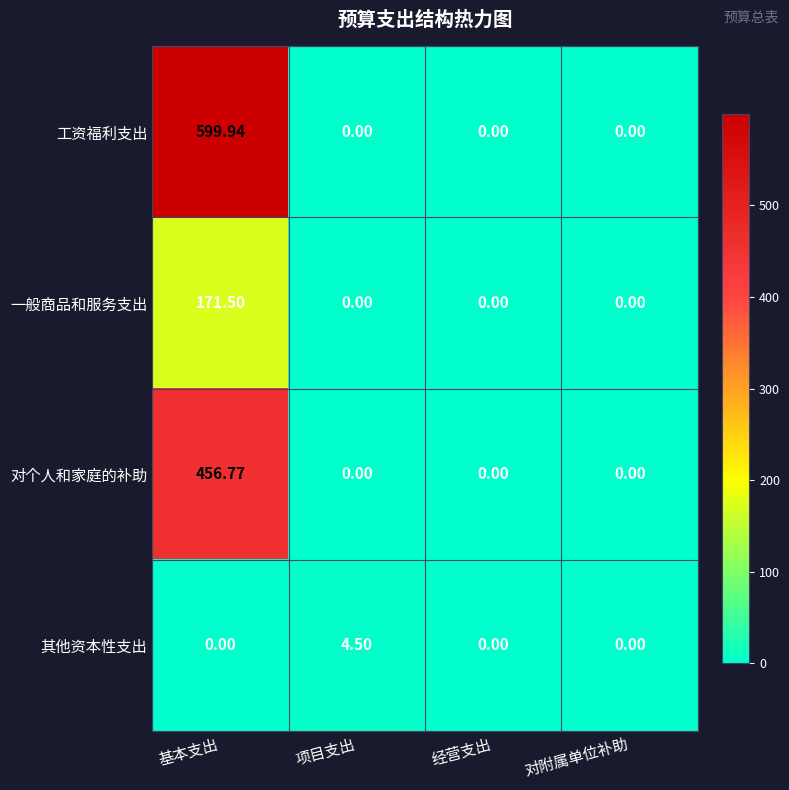

At how many categories does at least one series exceed 63?

1